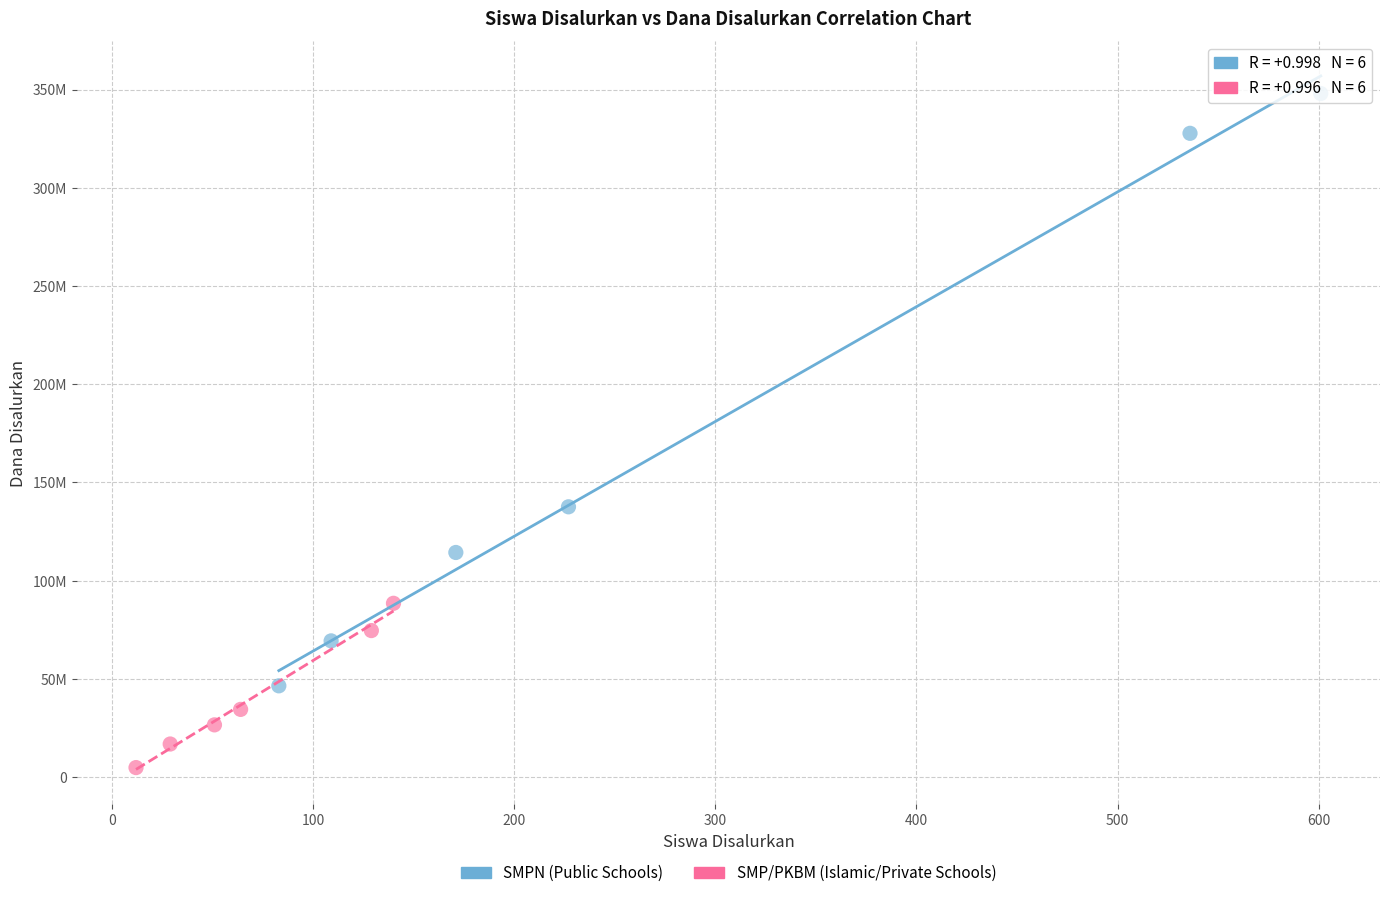

Which series reaches the minimum Y coordinate?

SMP/PKBM (Islamic/Private Schools)